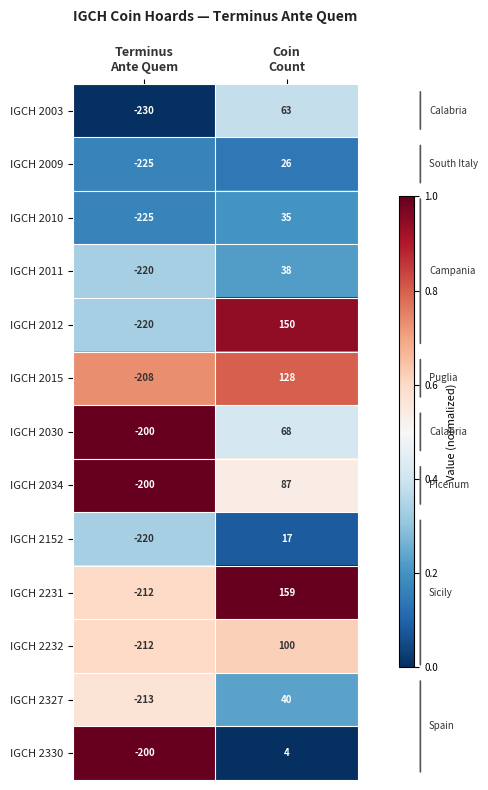

List the series in order of their peak value, highest first.

IGCH 2231, IGCH 2012, IGCH 2015, IGCH 2232, IGCH 2034, IGCH 2030, IGCH 2003, IGCH 2327, IGCH 2011, IGCH 2010, IGCH 2009, IGCH 2152, IGCH 2330